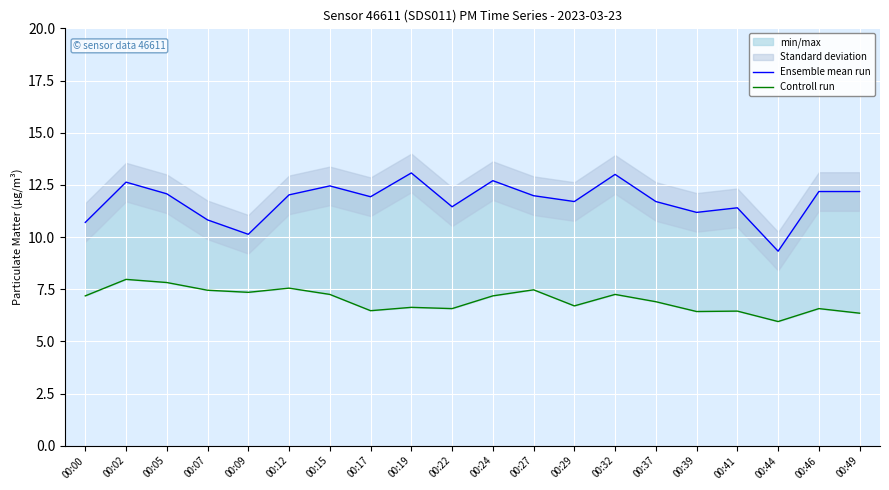

How many lines are shown in the chart?

2